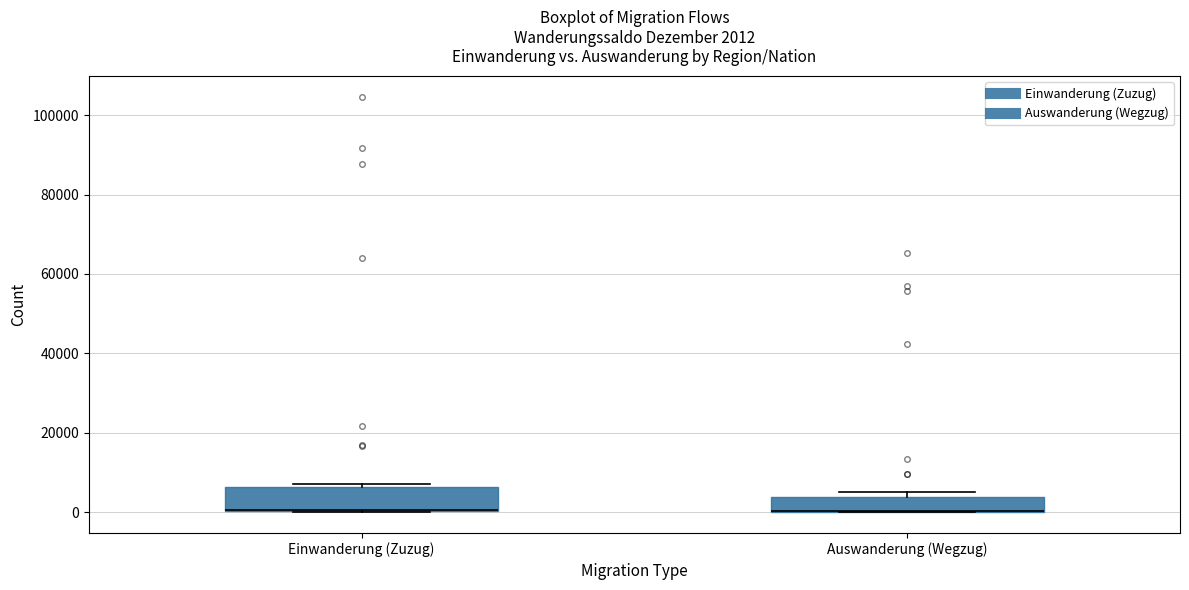

Which box is the tallest, from its lower edge to its upper edge?

Einwanderung (Zuzug)